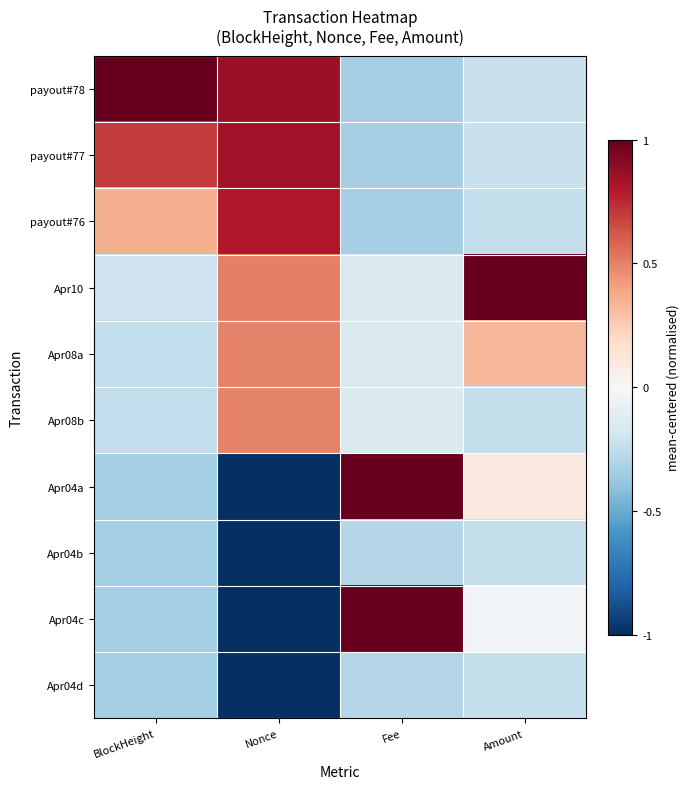

Reading right to left, what are all the values shown in this chart?

payout#78: Amount=-0.2	Fee=-0.3	Nonce=0.9	BlockHeight=1.0
payout#77: Amount=-0.2	Fee=-0.3	Nonce=0.8	BlockHeight=0.7
payout#76: Amount=-0.2	Fee=-0.3	Nonce=0.8	BlockHeight=0.4
Apr10: Amount=1.0	Fee=-0.1	Nonce=0.5	BlockHeight=-0.2
Apr08a: Amount=0.3	Fee=-0.1	Nonce=0.5	BlockHeight=-0.2
Apr08b: Amount=-0.2	Fee=-0.1	Nonce=0.5	BlockHeight=-0.2
Apr04a: Amount=0.1	Fee=1.0	Nonce=-1.0	BlockHeight=-0.3
Apr04b: Amount=-0.2	Fee=-0.3	Nonce=-1.0	BlockHeight=-0.3
Apr04c: Amount=-0.0	Fee=1.0	Nonce=-1.0	BlockHeight=-0.3
Apr04d: Amount=-0.2	Fee=-0.3	Nonce=-1.0	BlockHeight=-0.3